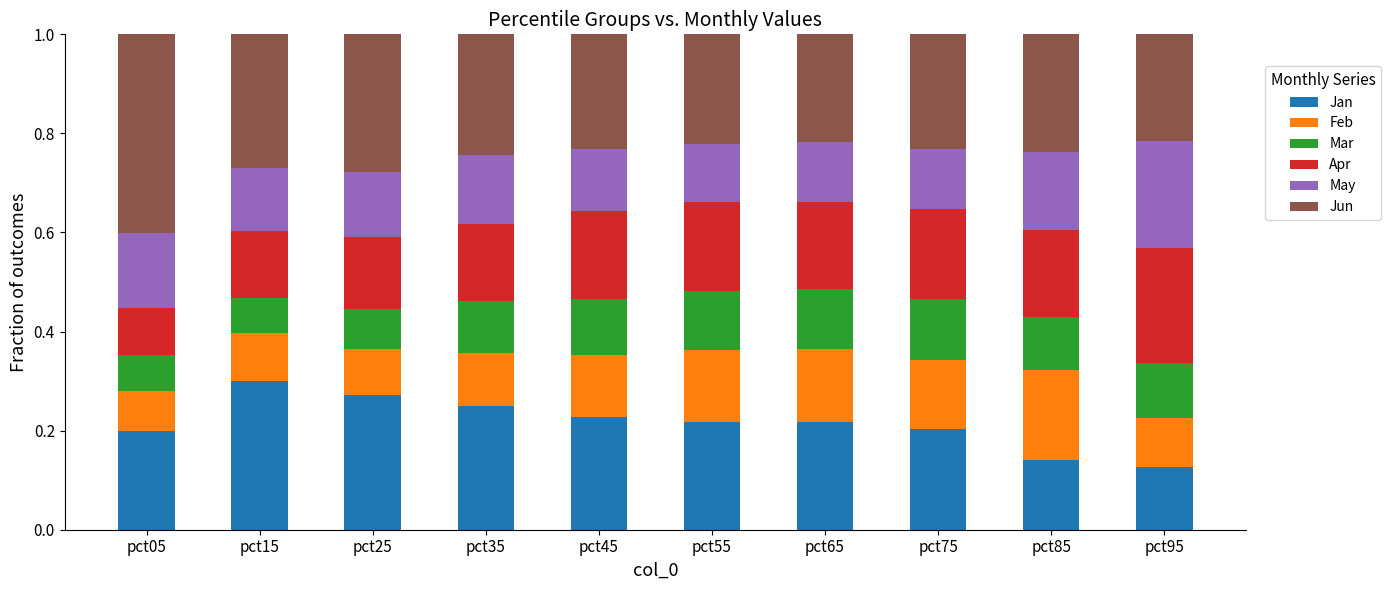

How many data points does each series have?

10